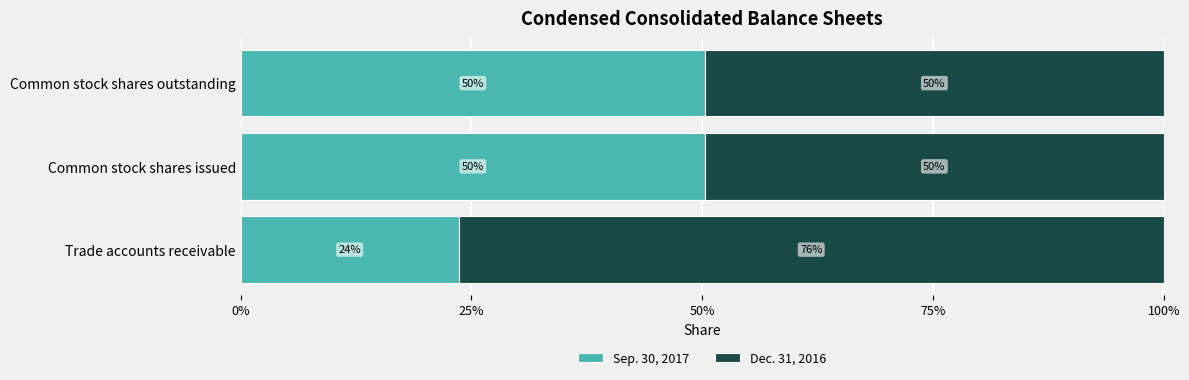

What are all the series names shown in the legend?

Sep. 30, 2017, Dec. 31, 2016